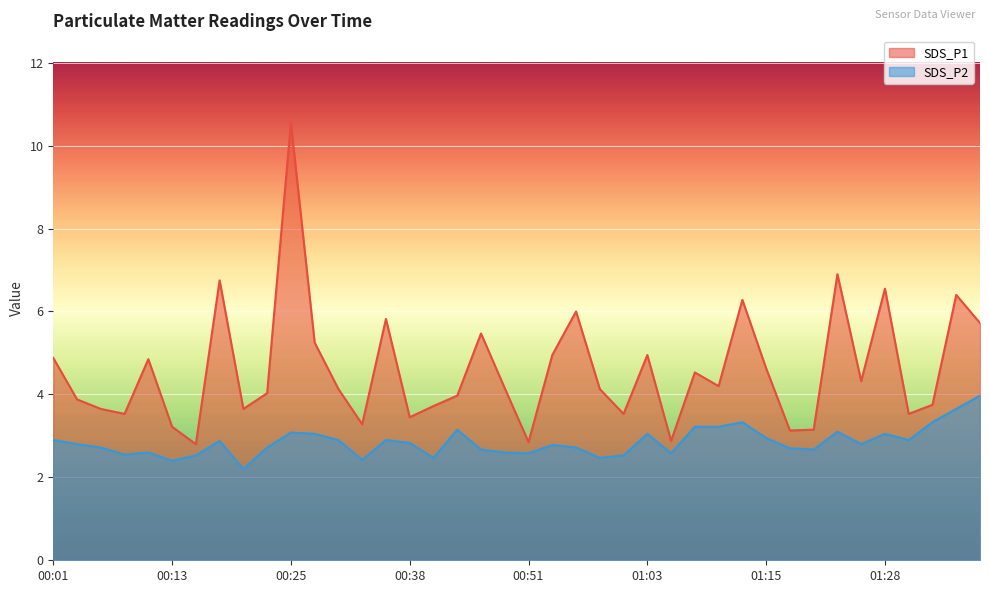

At which category does the chart reach its minimum across all series?

00:20